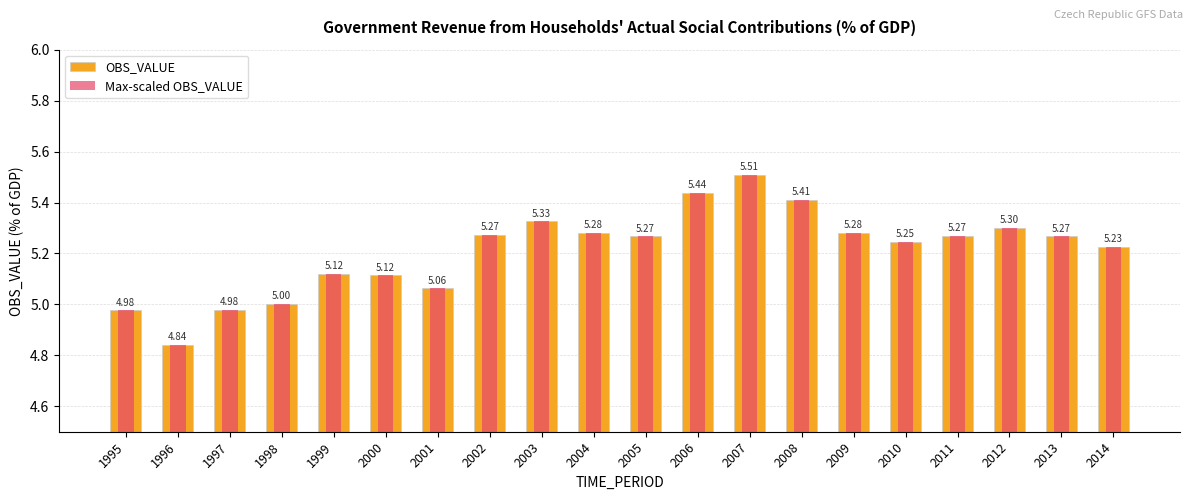

The value of OBS_VALUE at 2001 is 1.3. True or false?

False